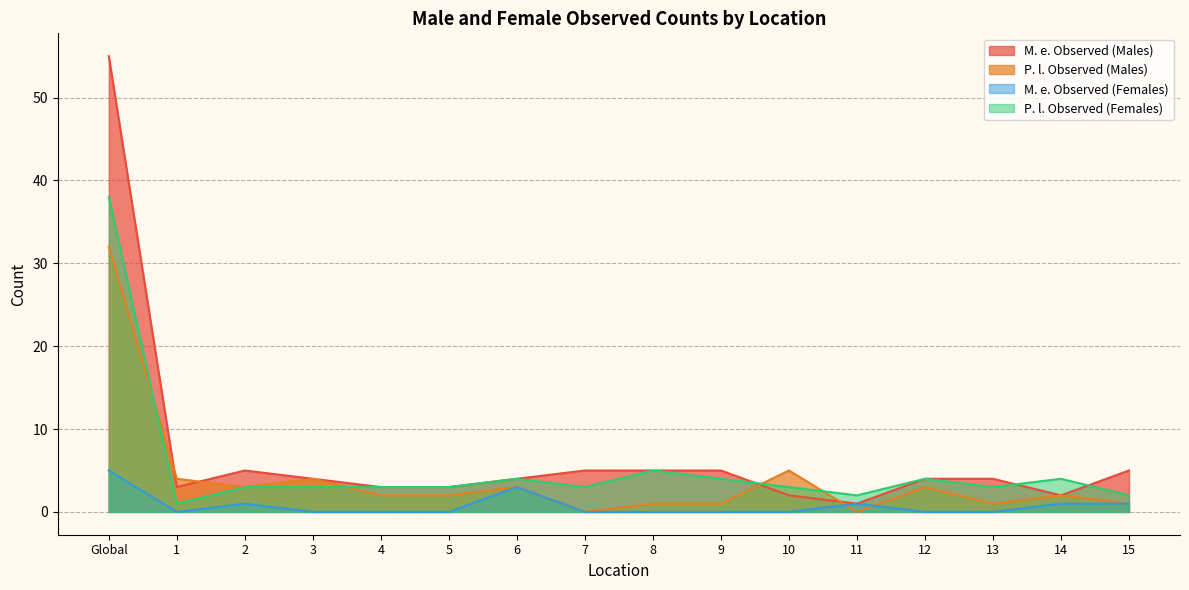

At which category is the sum across all series the highest?

Global